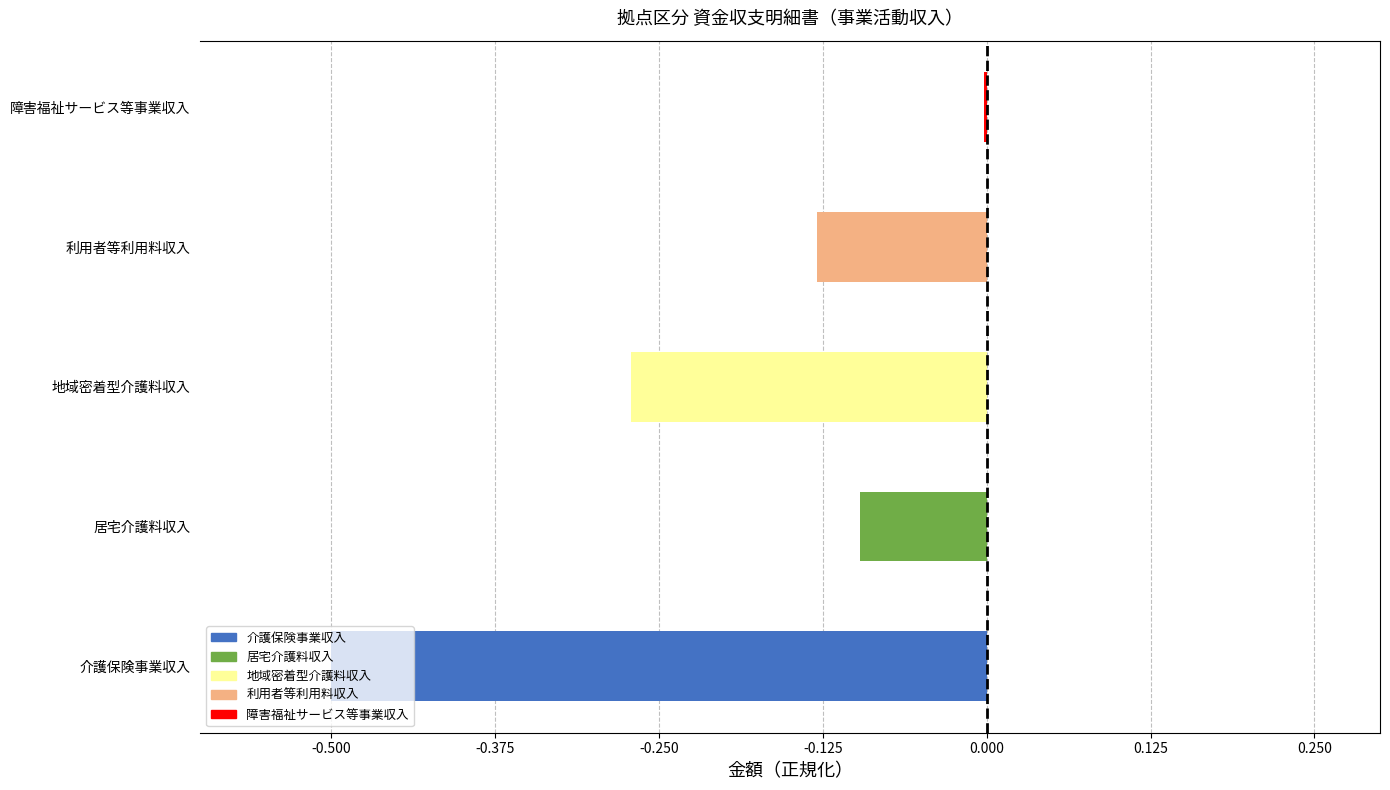

What is the sum of all values?

-1.0